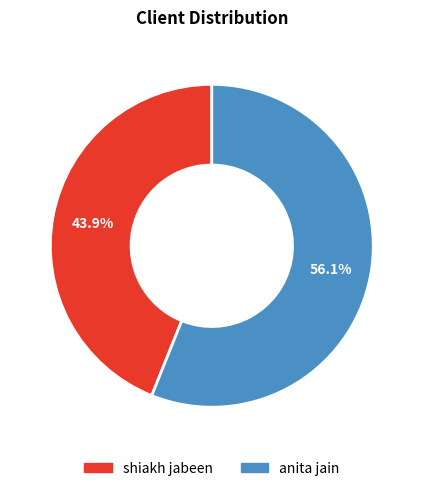

Combined, what portion of the pie is shiakh jabeen and anita jain?

100.0%